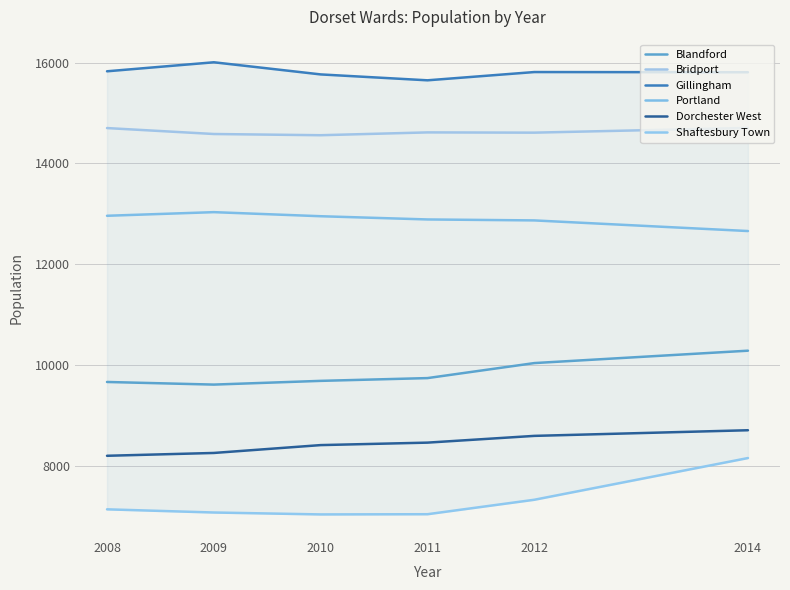

Is it true that Blandford equals 6443 at 2014?

False